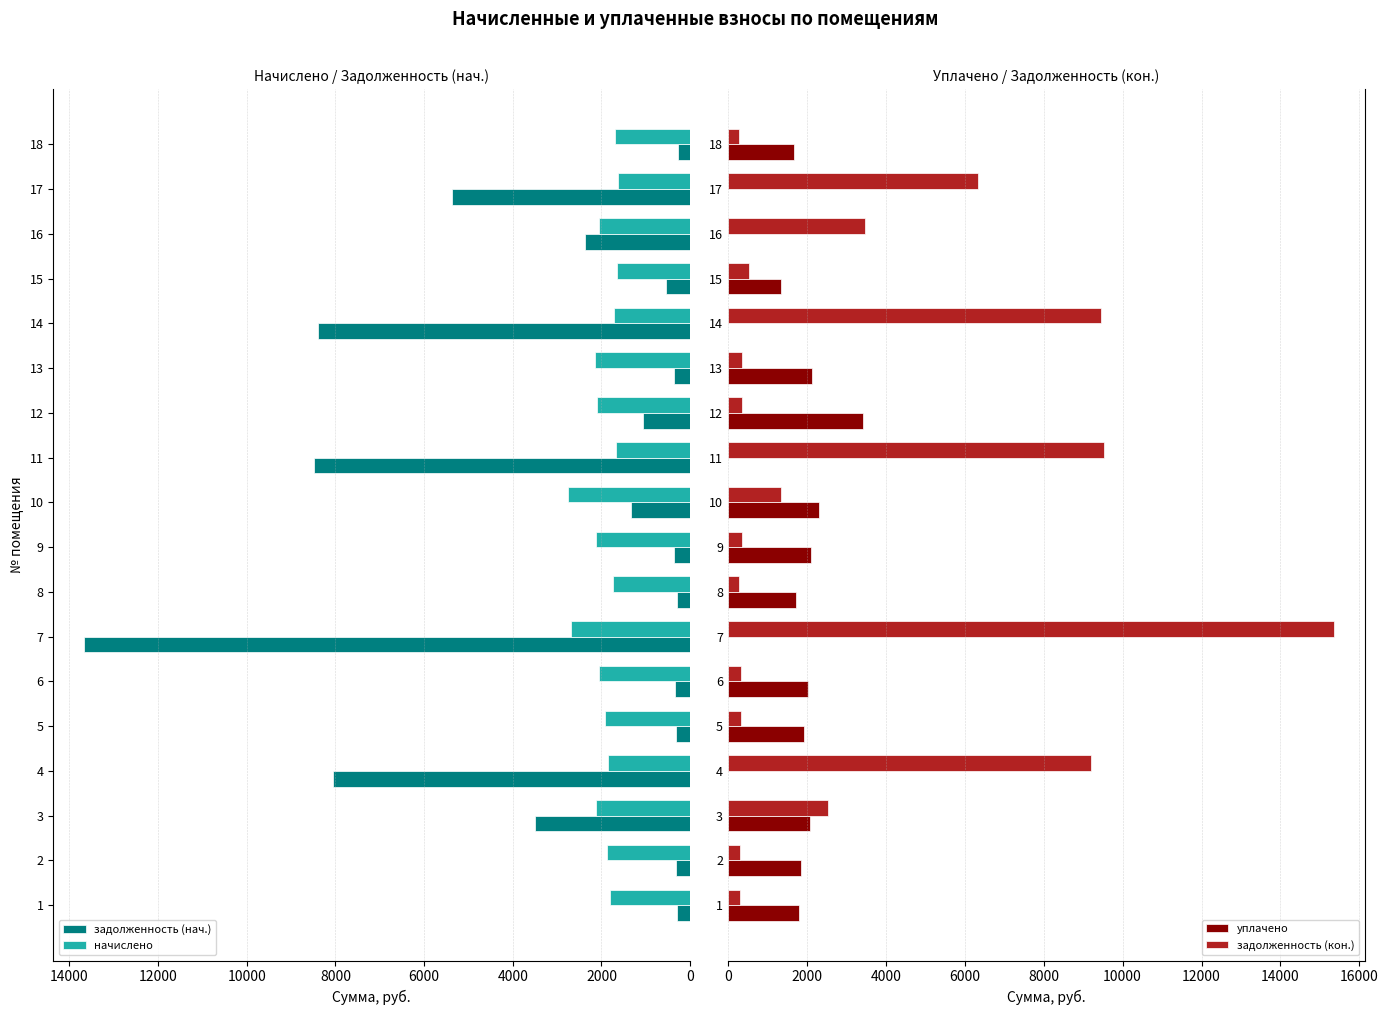

How many groups of bars are there?

18